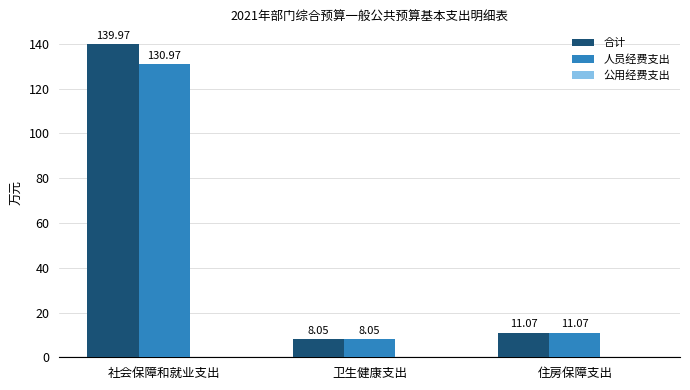

Are the bars horizontal?

No